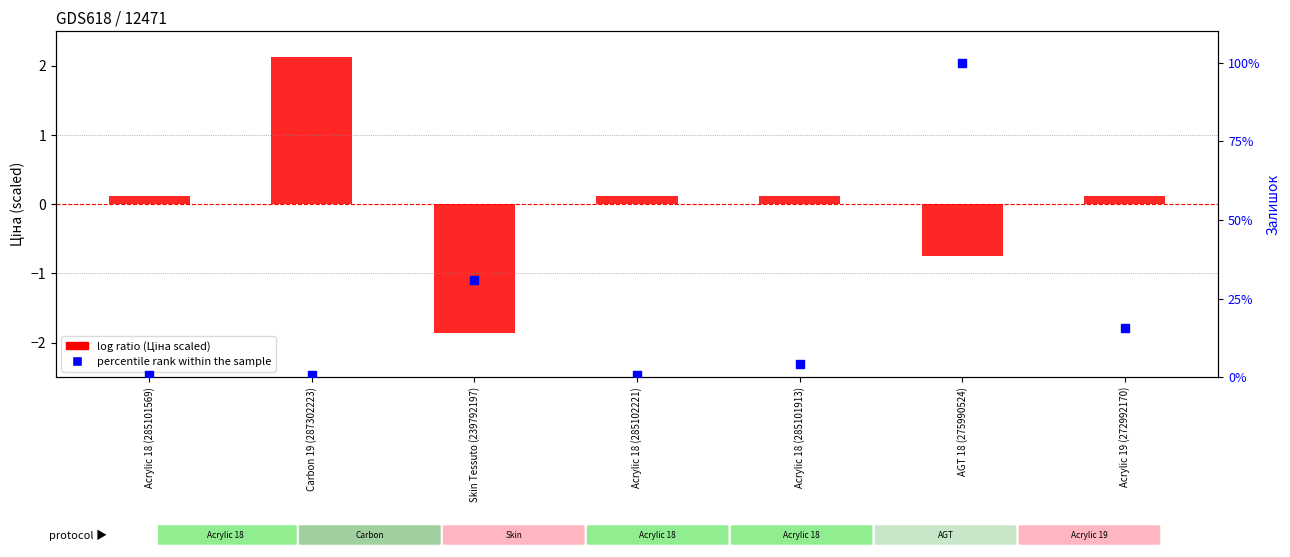

Which series reaches the minimum Y coordinate?

log ratio (Ціна scaled)